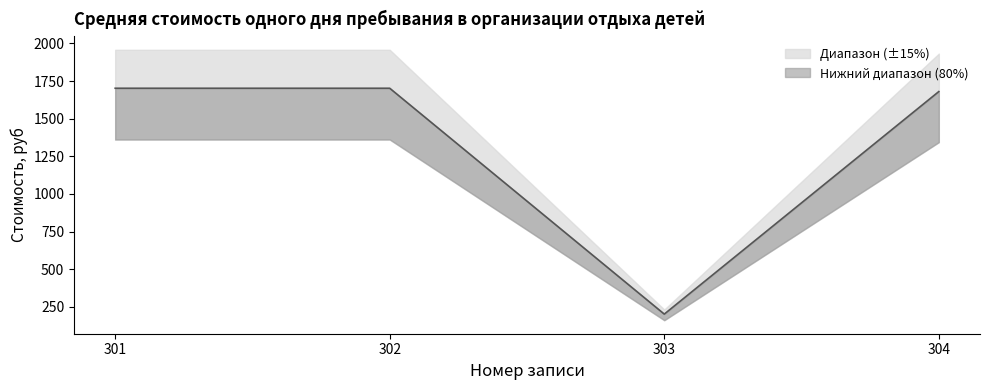

What is the greatest value displayed?

1702.0